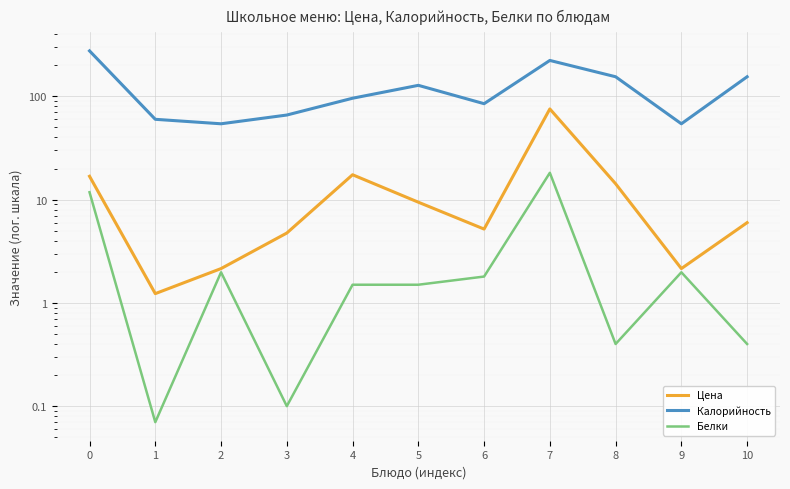

The Белки series shows 2.0 at 5. True or false?

False